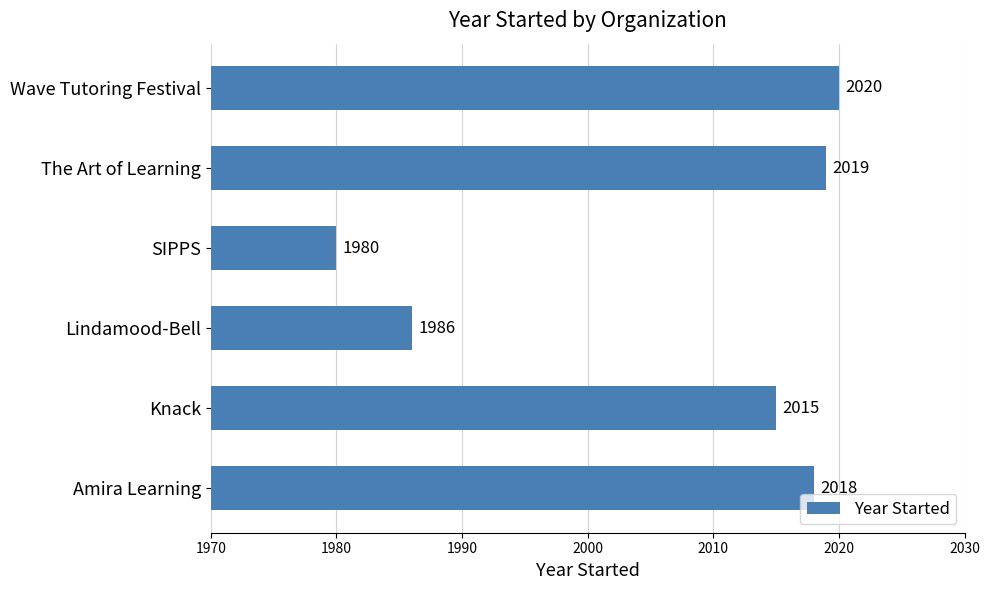

At which category does the chart reach its peak across all series?

Wave Tutoring Festival